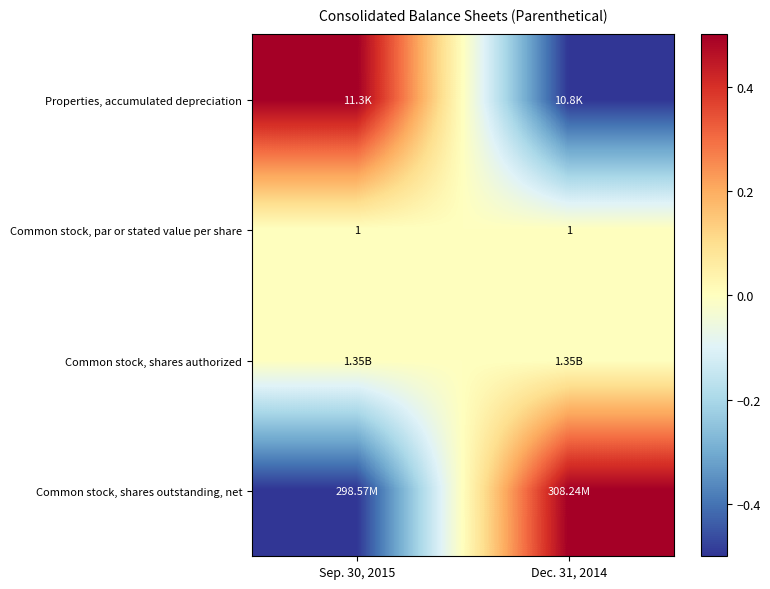

List the labels in order of Properties, accumulated depreciation value, largest first.

Sep. 30, 2015, Dec. 31, 2014